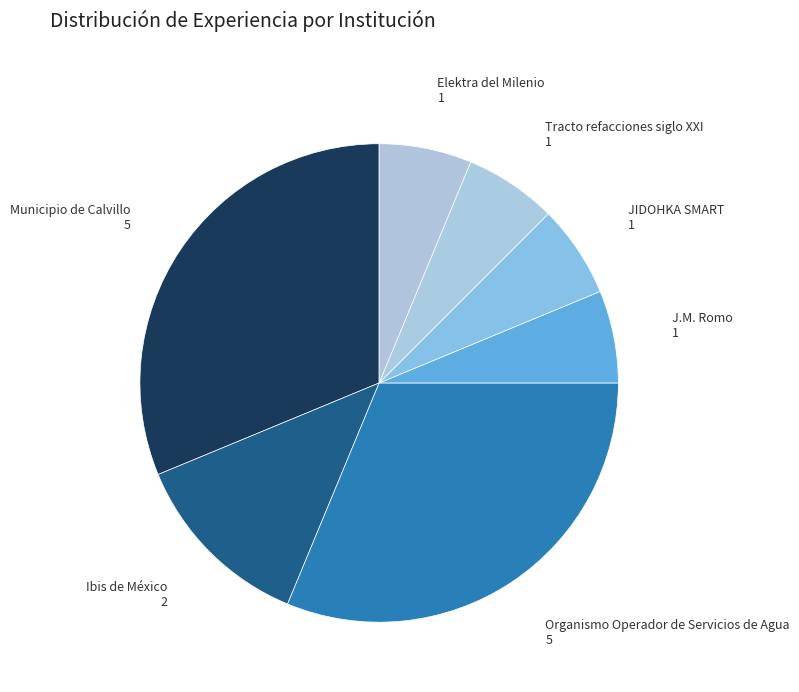

Which category has the biggest portion of the pie?

Municipio de Calvillo